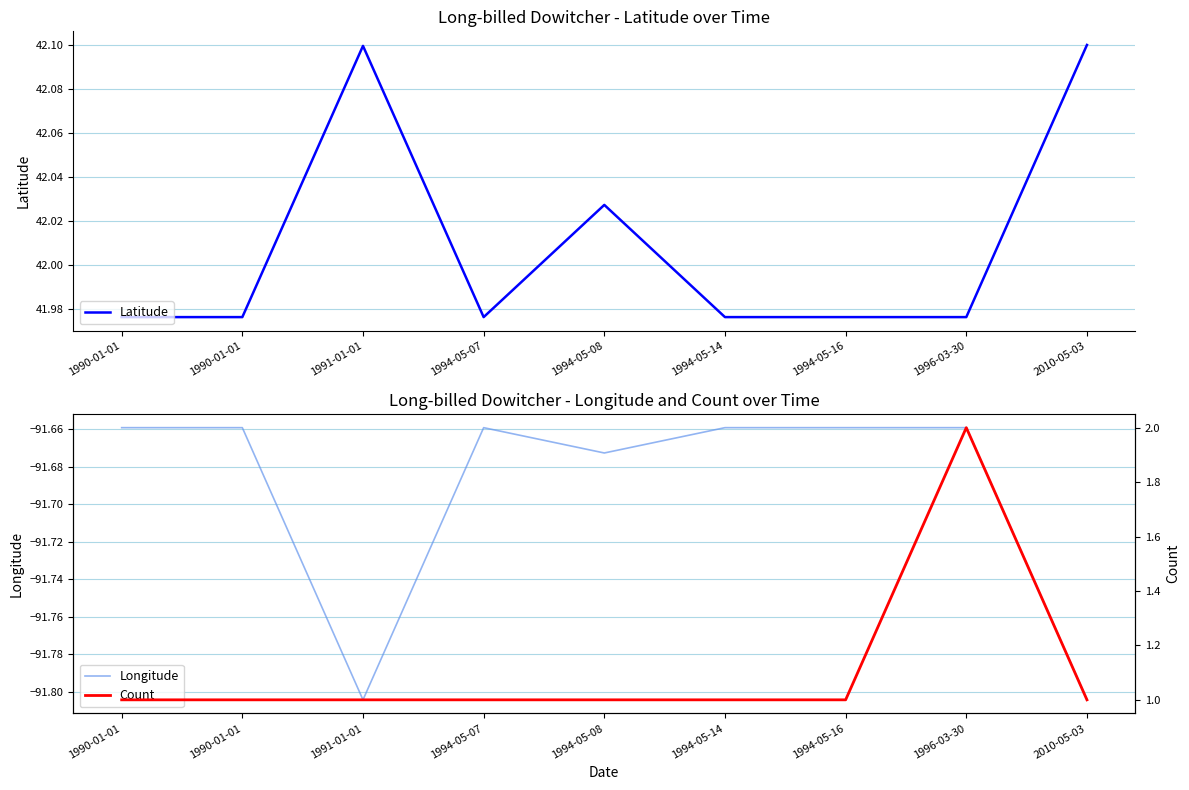

Is the value of Count at 1994-05-14 greater than the value of Longitude at 1990-01-01?

Yes